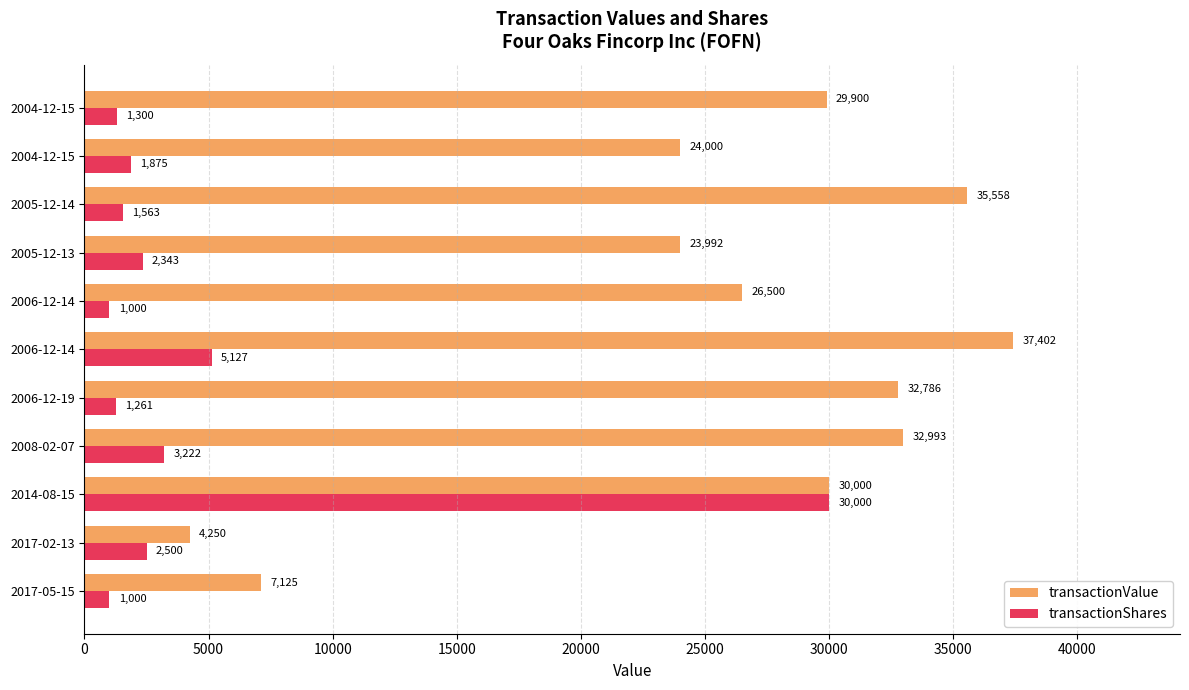

What is the average value of the transactionValue series?

25864